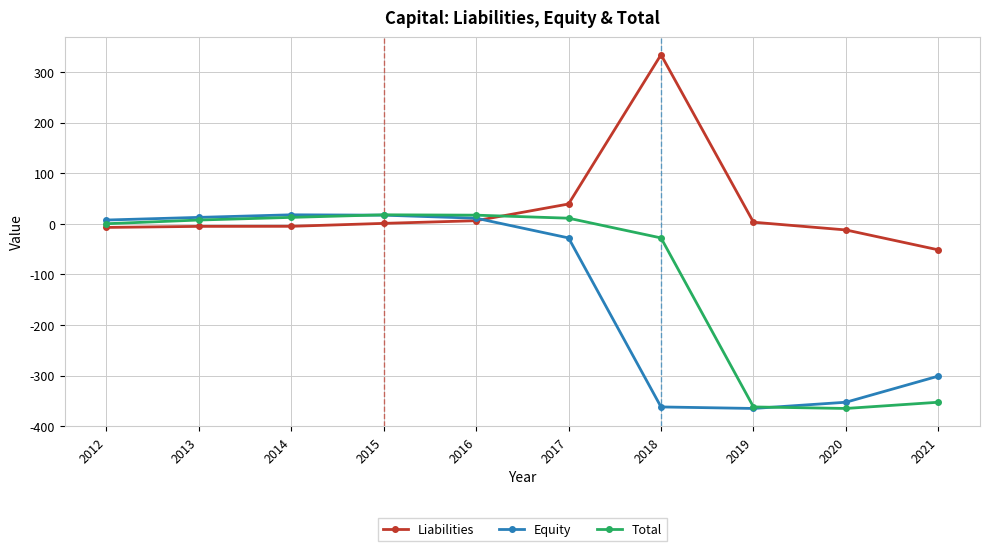

What is the average value of the Liabilities series?

30.1